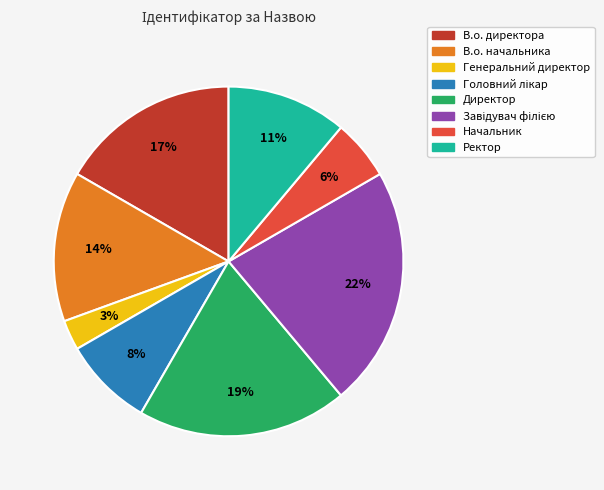

Is there any slice that represents more than half of the pie?

No